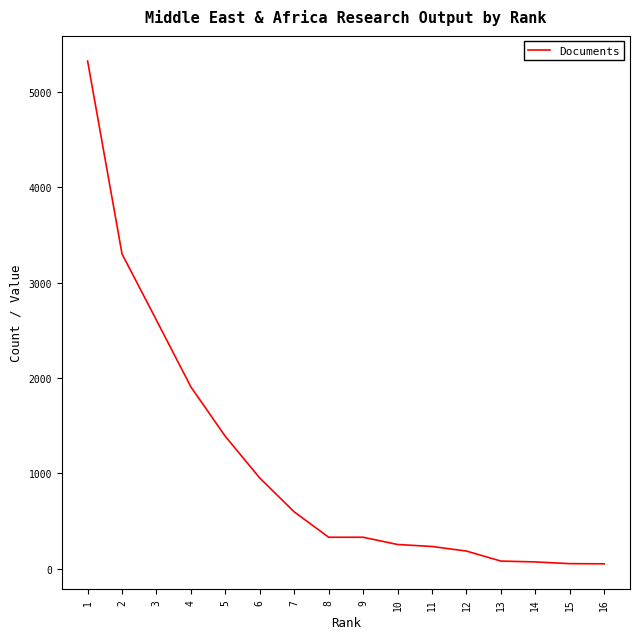

What is the greatest value displayed?

5326